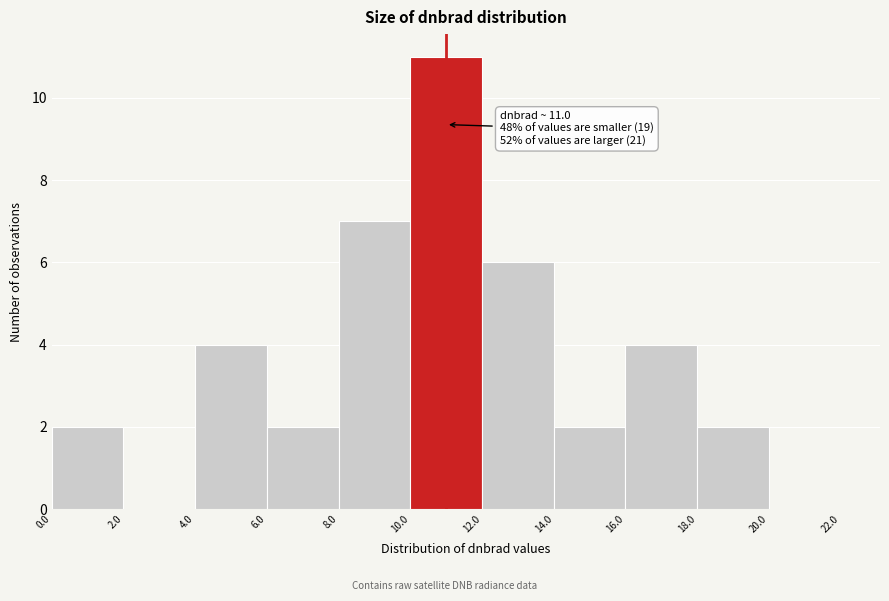

Over which range of the x-axis is the bar tallest?

10.0 to 12.0